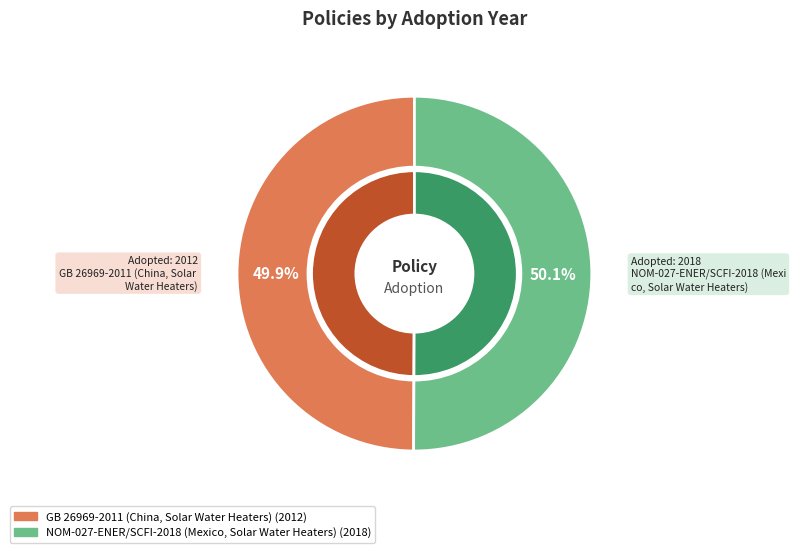

To the nearest percent, what percentage of the pie is GB 26969-2011 (China, Solar Water Heaters)?

50%